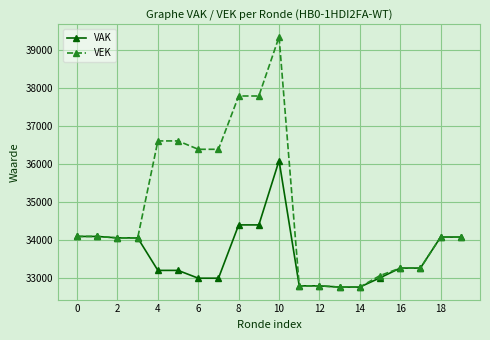

List the series in order of their overall mean, lowest first.

VAK, VEK